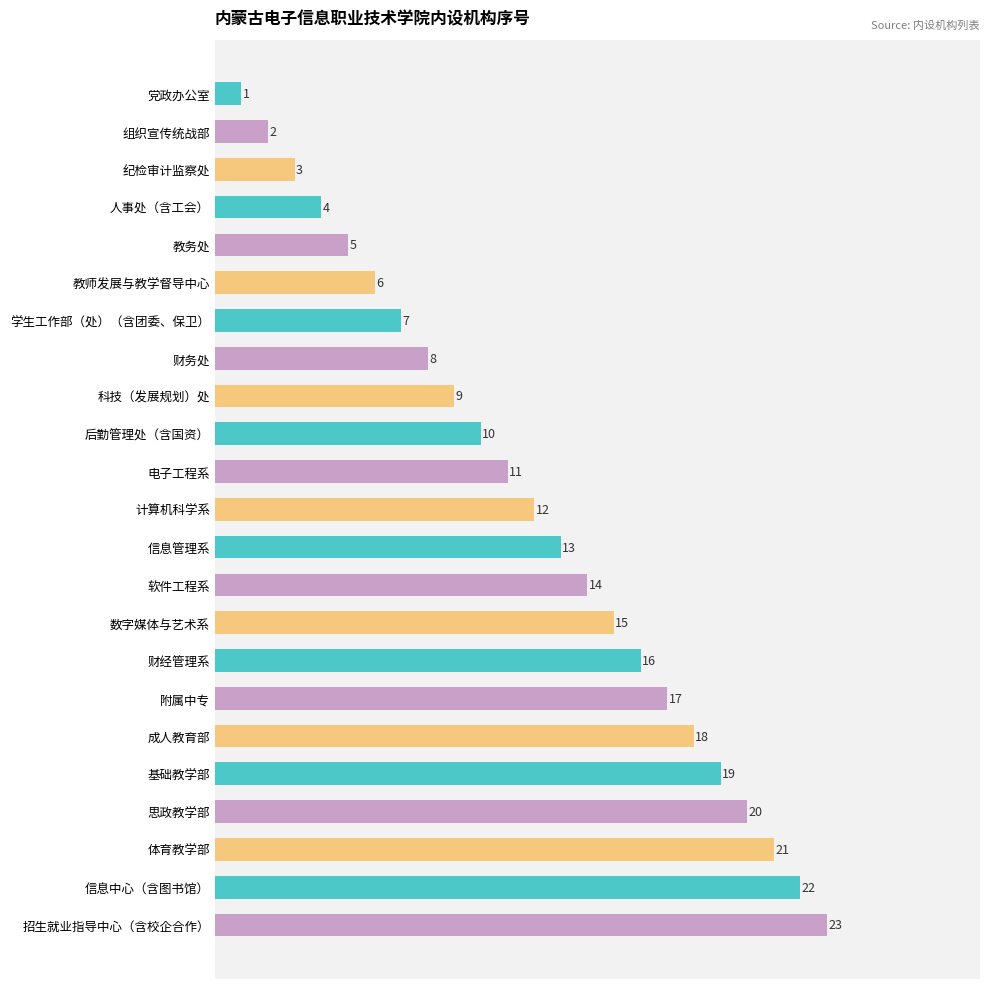

Which has a higher value, 体育教学部 or 教务处?

体育教学部